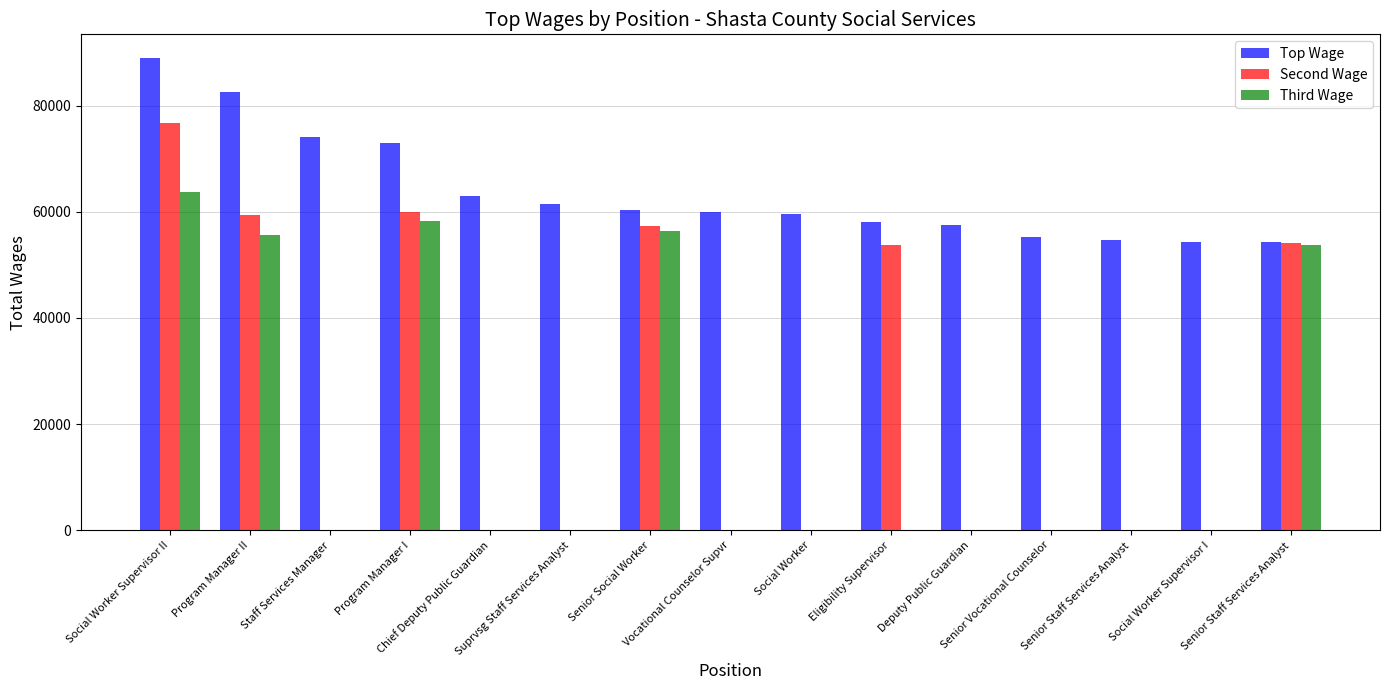

What is the label of the 7th bar from the left?

Senior Social Worker